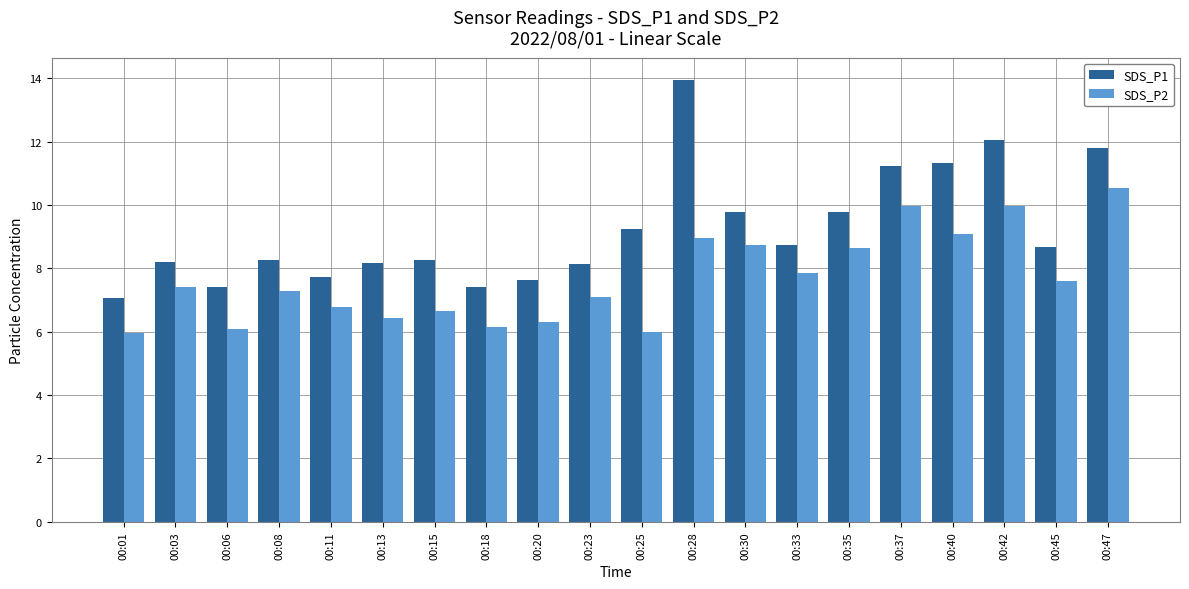

Which series has the widest spread of values?

SDS_P1